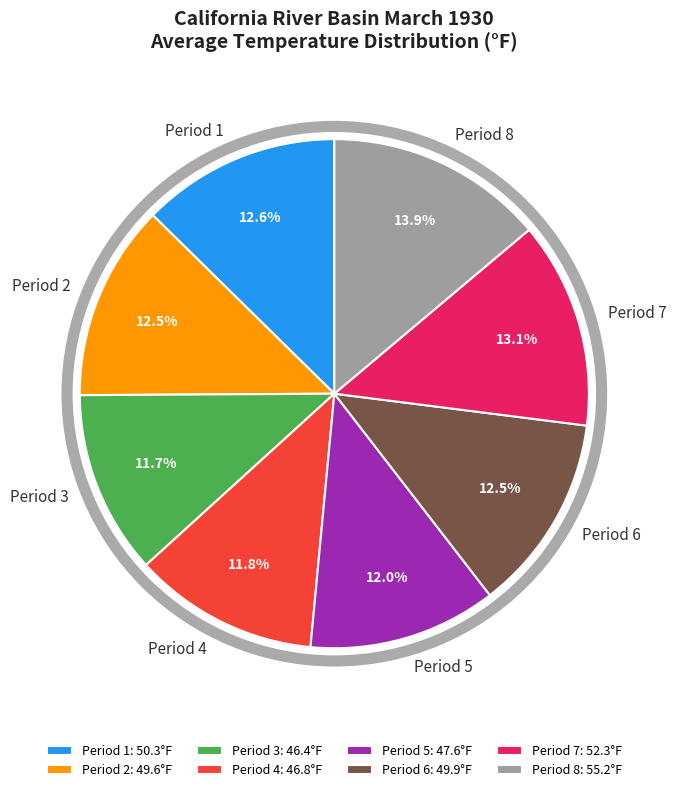

Is the sum of Period 4 and Period 2 greater than half?

No